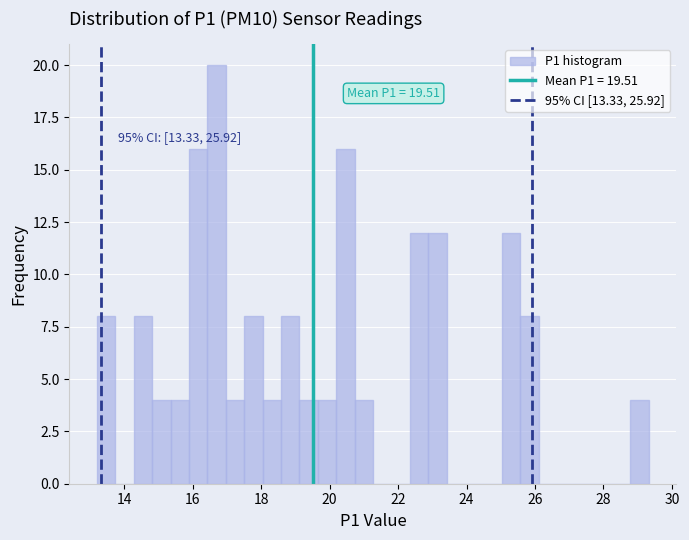

Read against the x-axis, roughly where is the centre of the tallest bar?

16.6